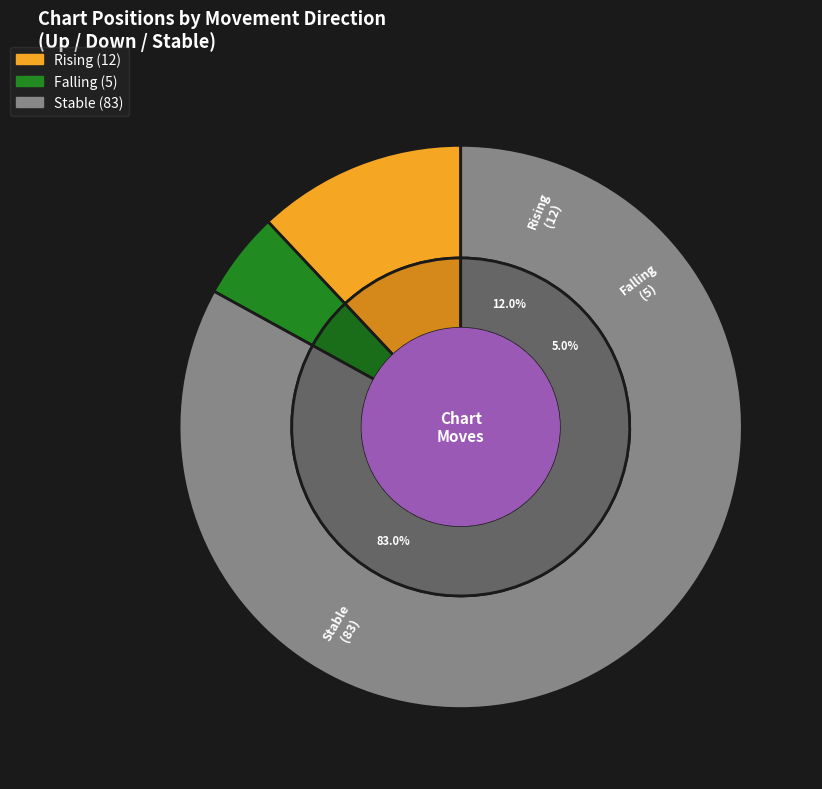

To the nearest percent, what is the average slice percentage?

33%